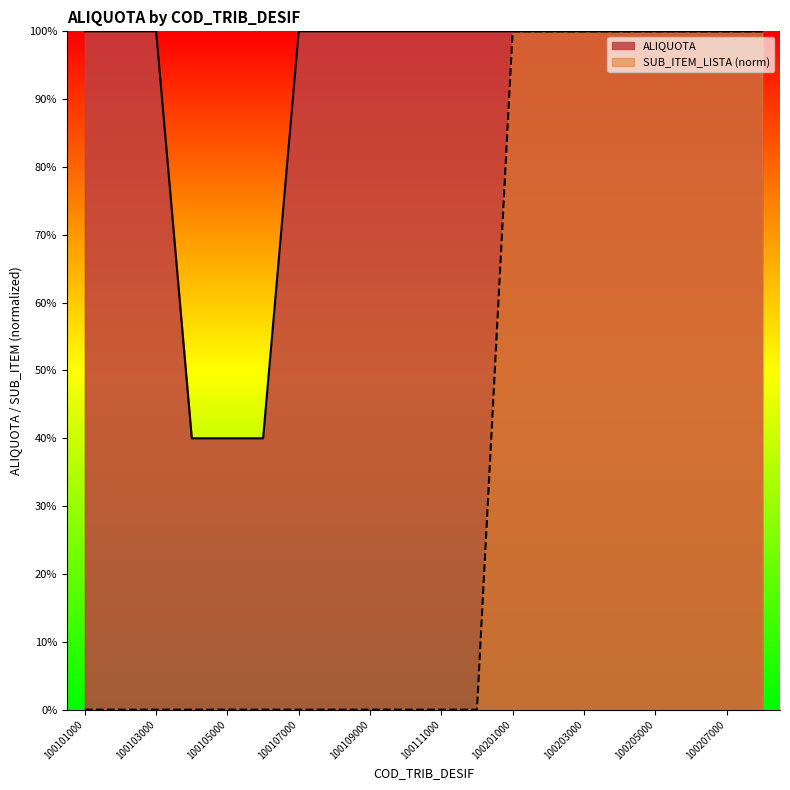

What is the spread (max minus min) of values at 100104000?

40.0